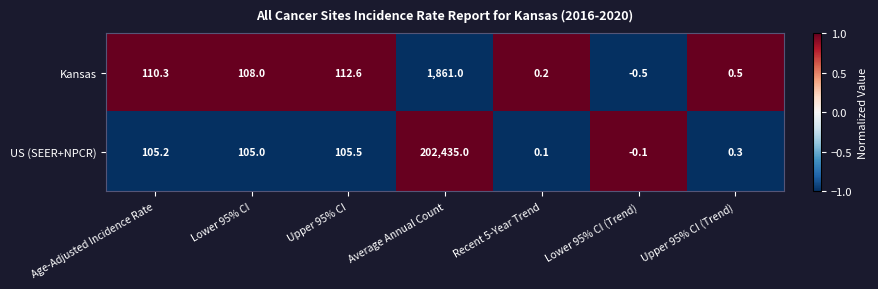

Rank the series at Average Annual Count from highest to lowest value.

US (SEER+NPCR), Kansas